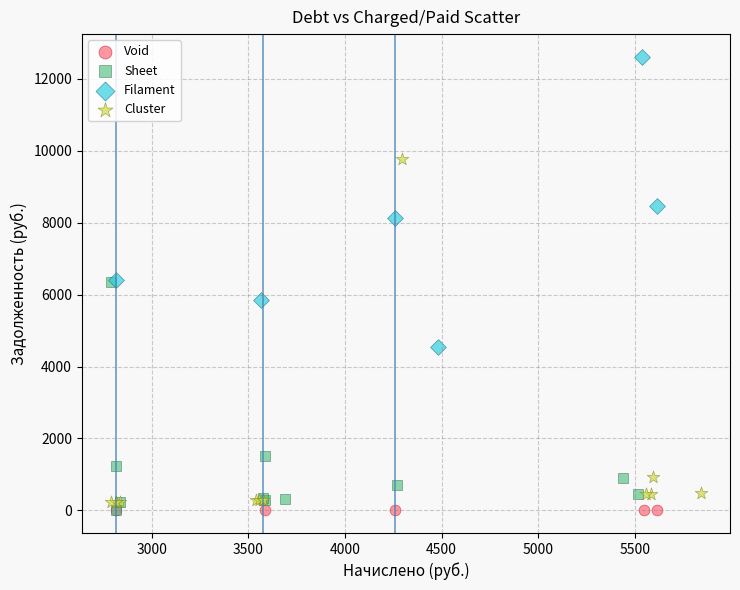

Which series reaches the maximum Y coordinate?

Filament